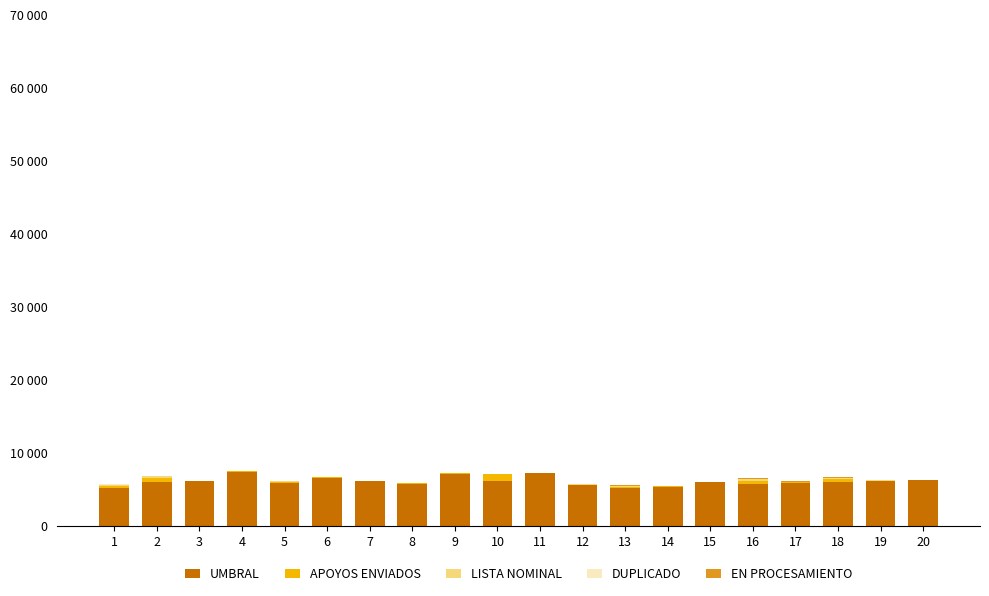

Are the bars horizontal?

No